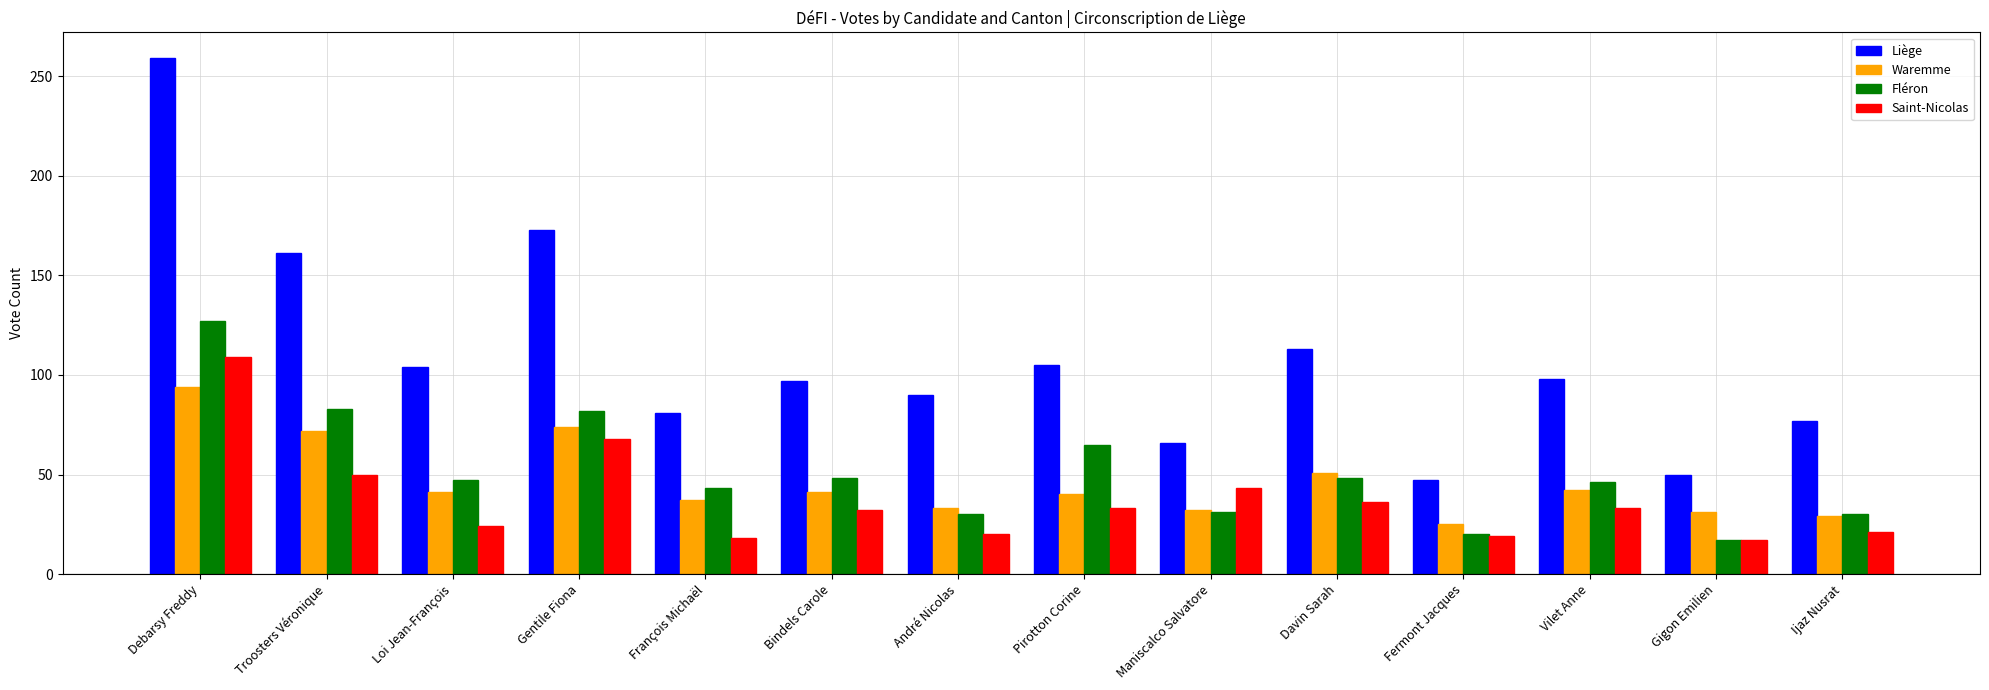

What position from the left is Fermont Jacques?

11